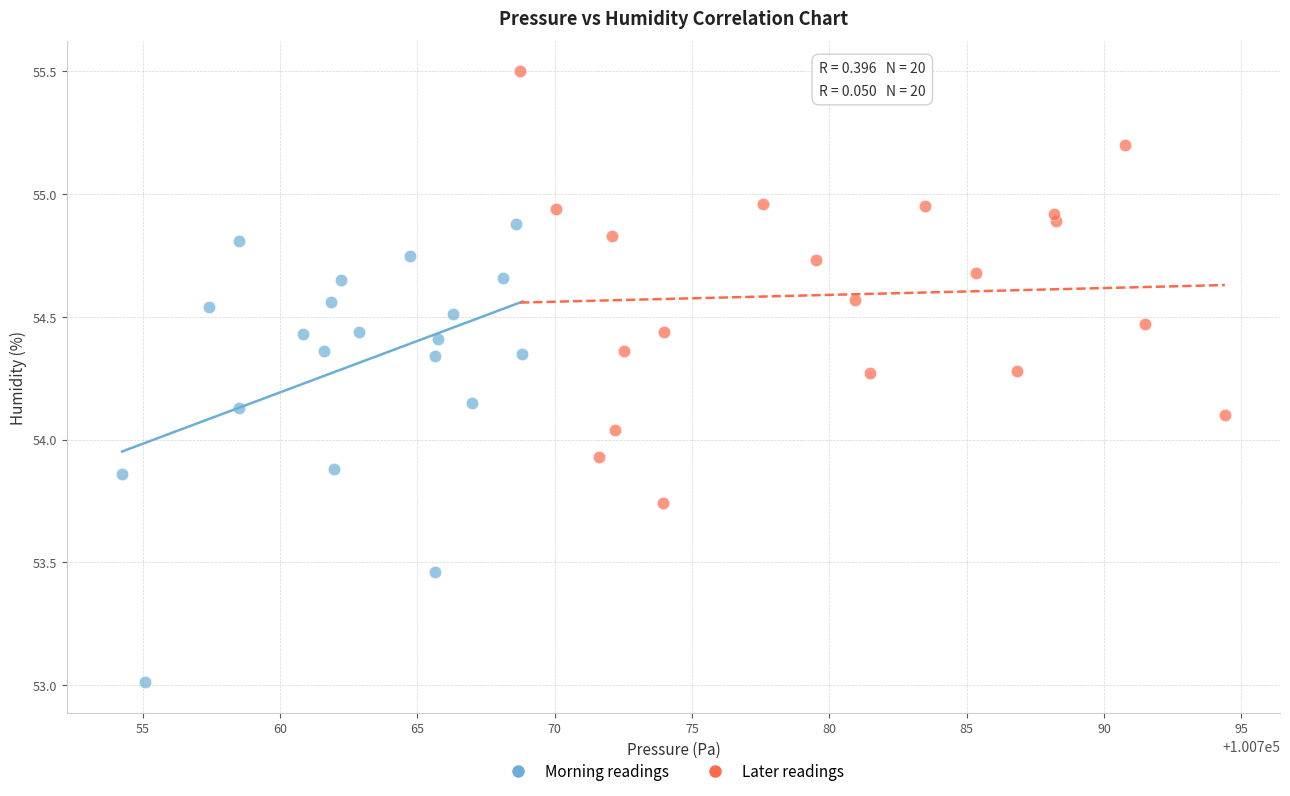

Which series contains the highest Y value?

Later readings